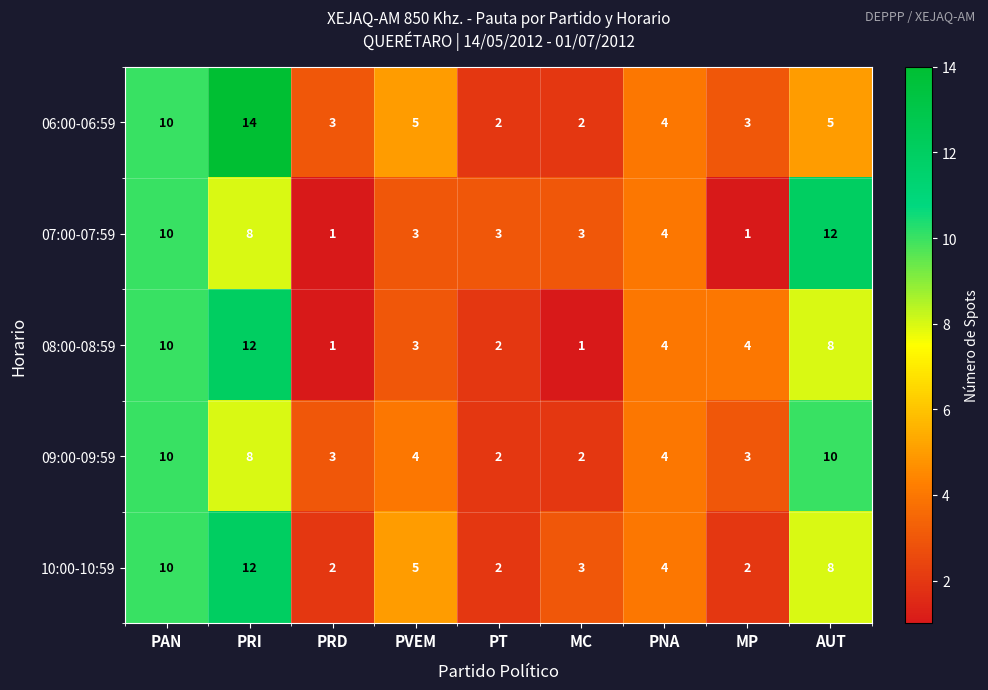

True or false: 07:00-07:59 has a value of 1 at PVEM.

False